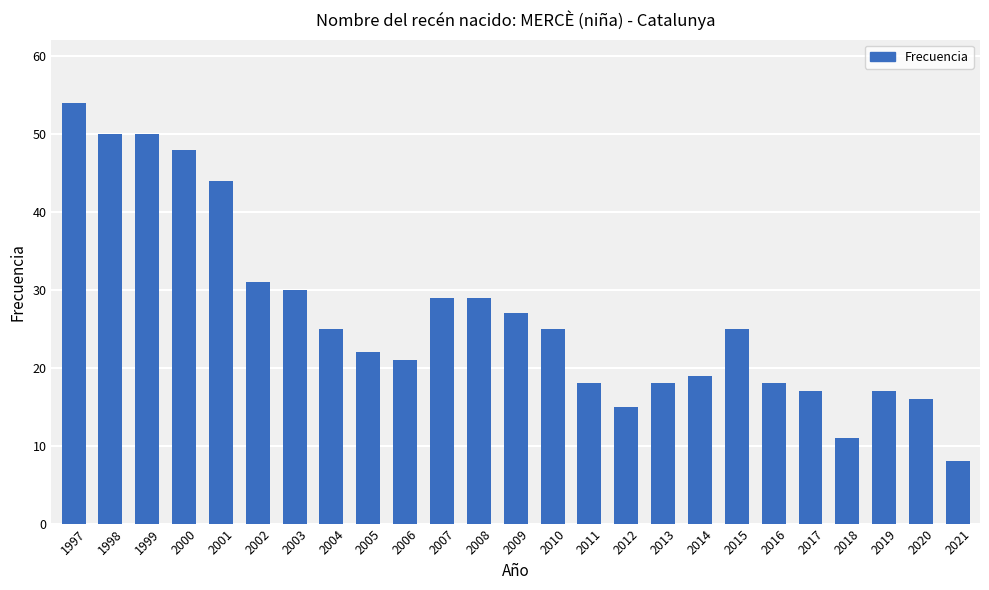

Where is the data nearest to the value 31?

2002